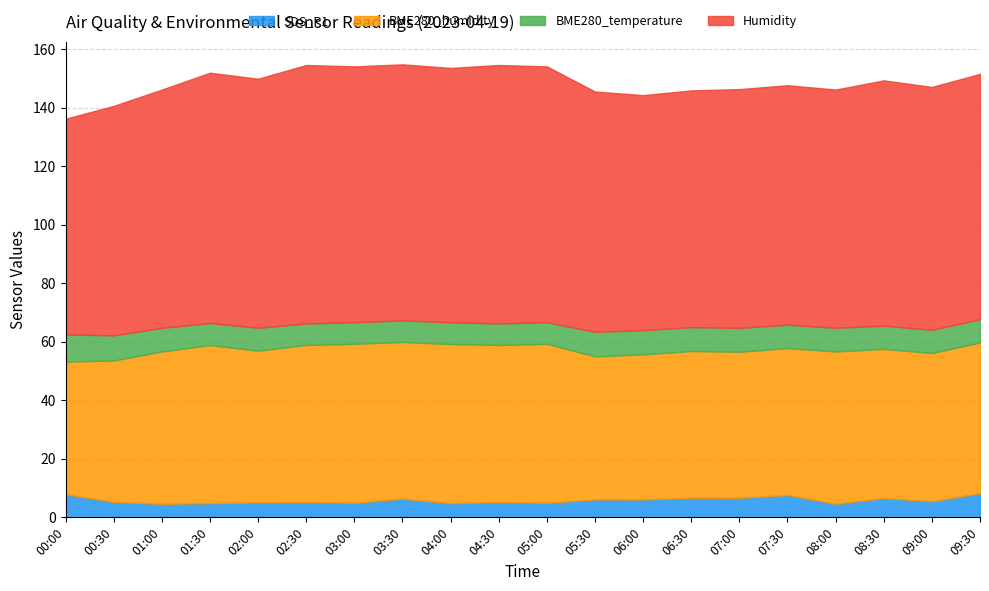

What is the value of the BME280_humidity point at the 5th from the left?

51.9